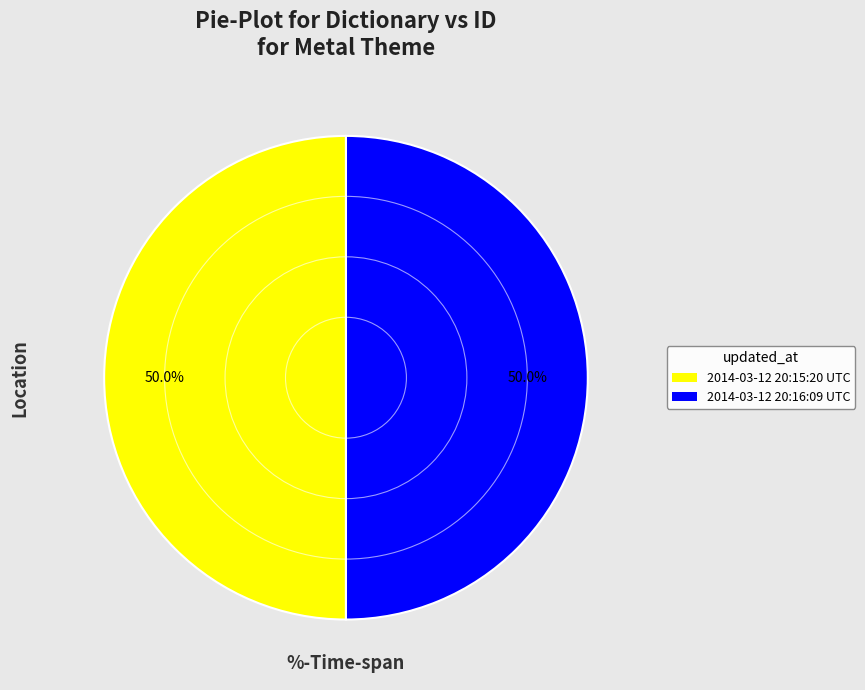

What percentage is the 2014-03-12 20:16:09 UTC slice, to the nearest percent?

50%